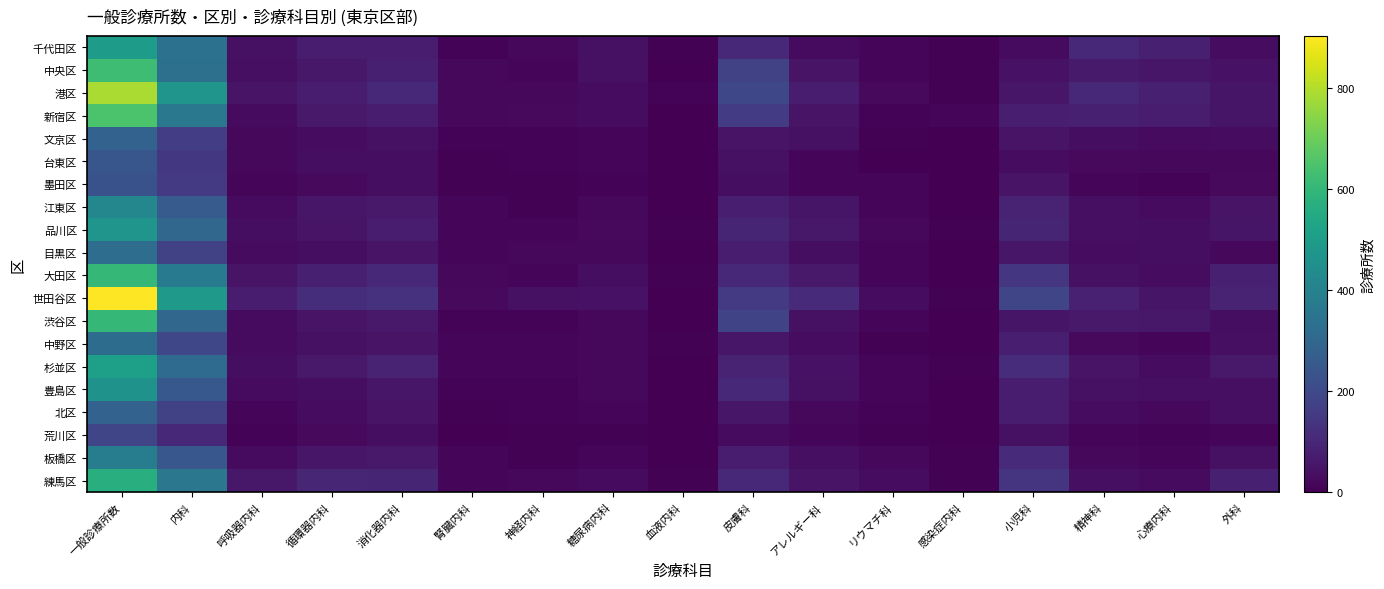

What is the total value across all series at 循環器内科?

1065